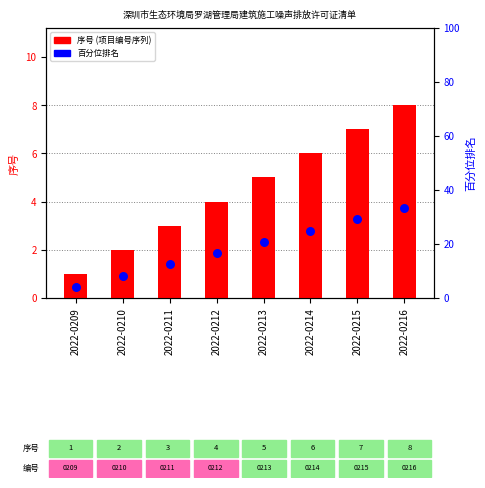

Which series contains the lowest Y value?

序号 (项目编号序列)